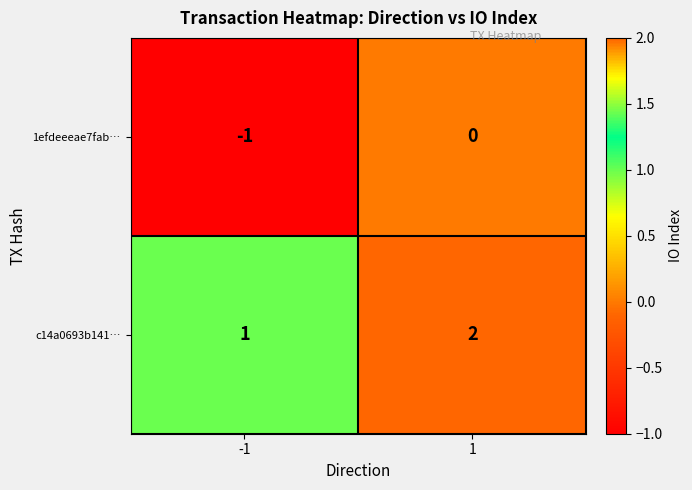

List the series in order of their peak value, highest first.

c14a0693b141…, 1efdeeeae7fab…